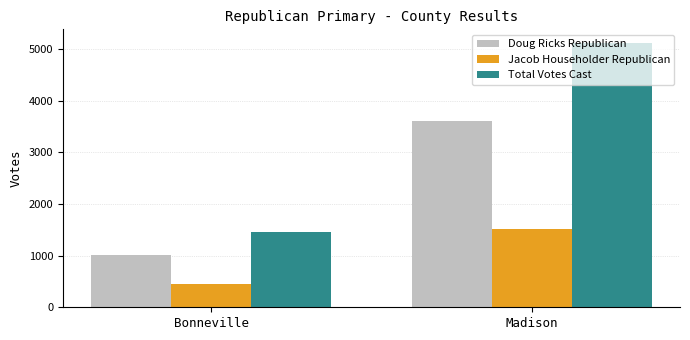

The Doug Ricks Republican series shows 580 at Bonneville. True or false?

False